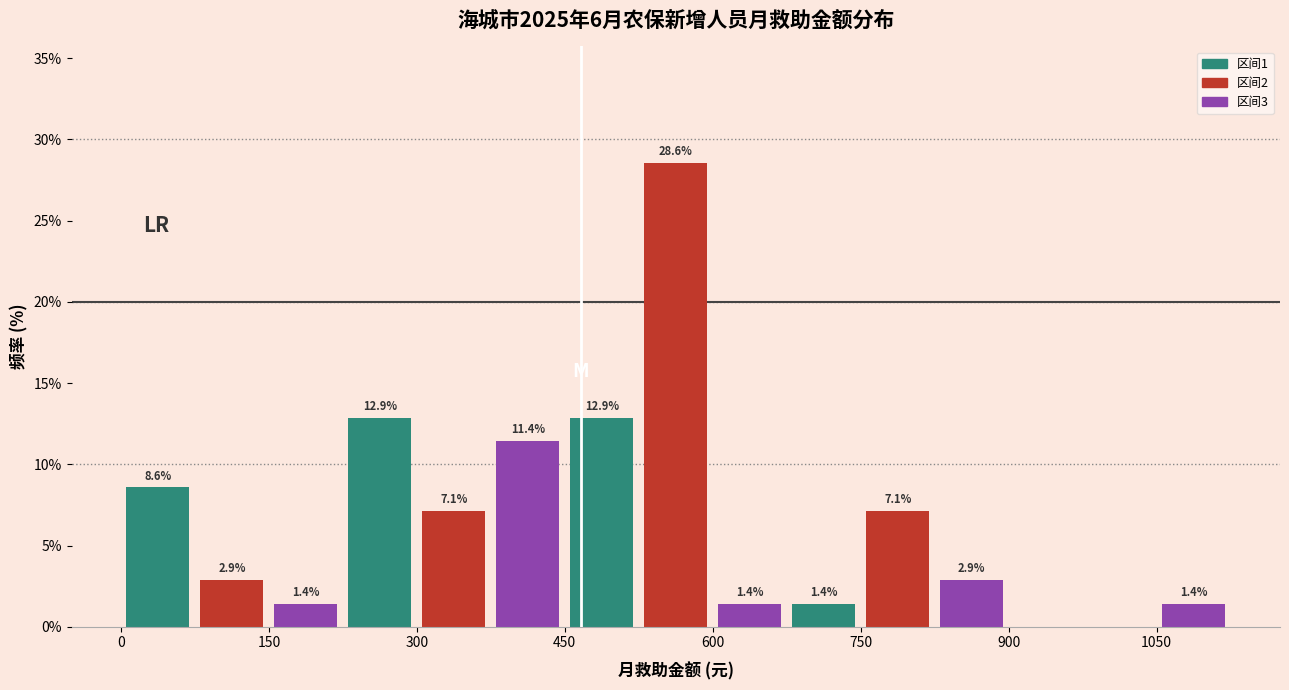

Read against the x-axis, roughly where is the centre of the tallest bar?

560